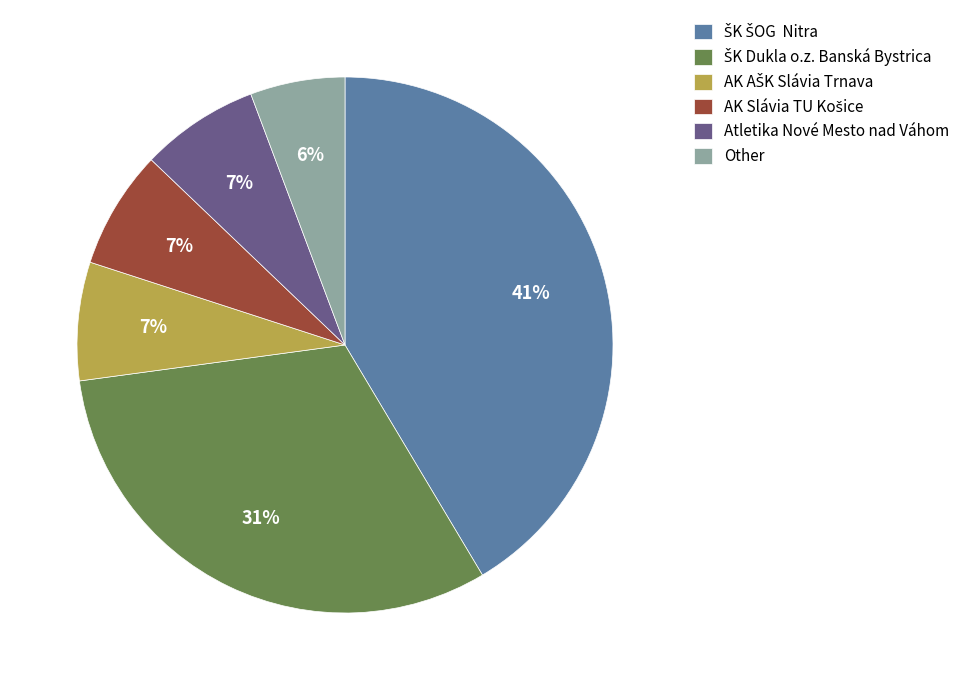

To the nearest percent, what is the average slice percentage?

17%